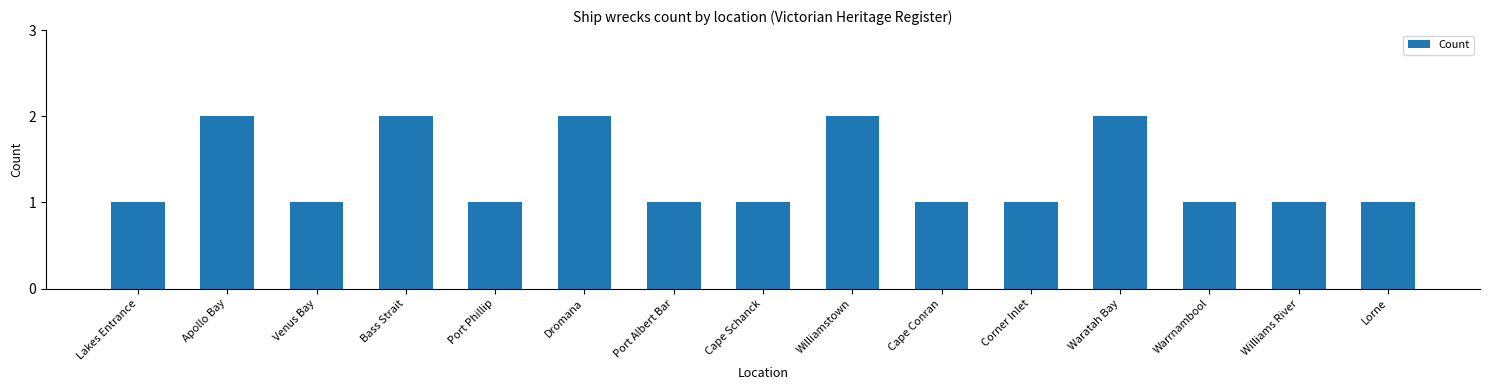

What is the sum of all values?

20